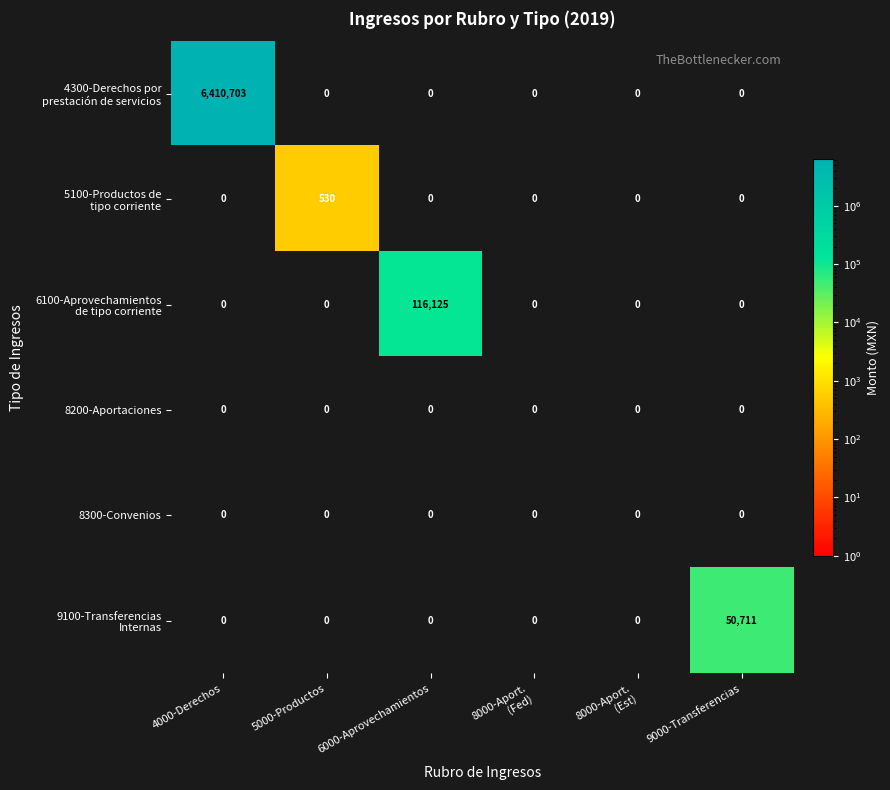

Rank the series at 4000-Derechos from highest to lowest value.

4300-Derechos por prestación de servicios, 5100-Productos de tipo corriente, 6100-Aprovechamientos de tipo corriente, 8200-Aportaciones, 8300-Convenios, 9100-Transferencias Internas